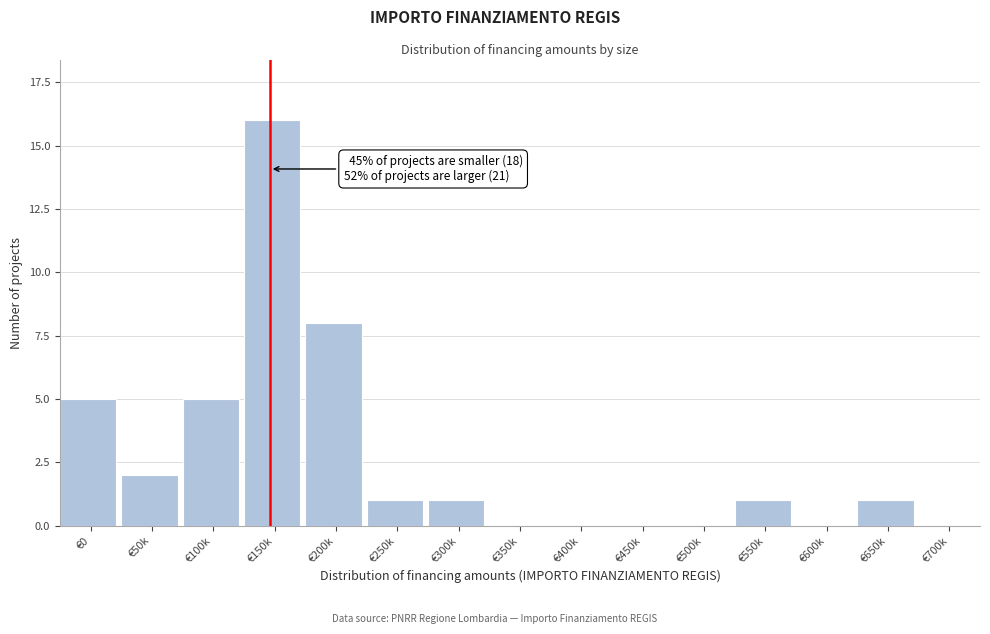

Reading left to right, what are all the values shown in this chart?

€0=5	€50k=2	€100k=5	€150k=16	€200k=8	€250k=1	€300k=1	€350k=0	€400k=0	€450k=0	€500k=0	€550k=1	€600k=0	€650k=1	€700k=0